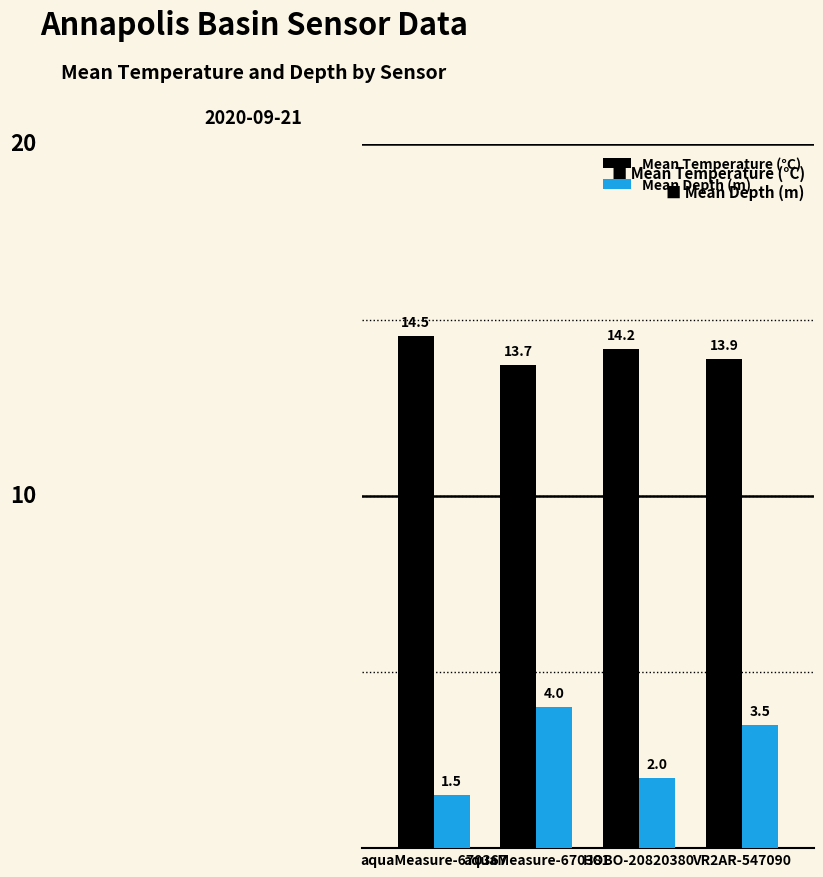

What is the sum of all Mean Temperature (°C) values?

56.3